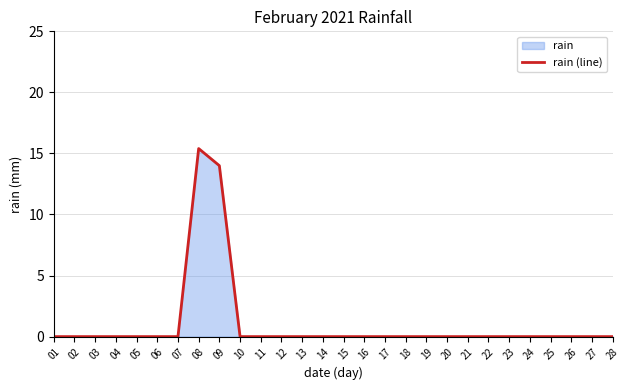

What is the maximum value shown in the chart?

15.4